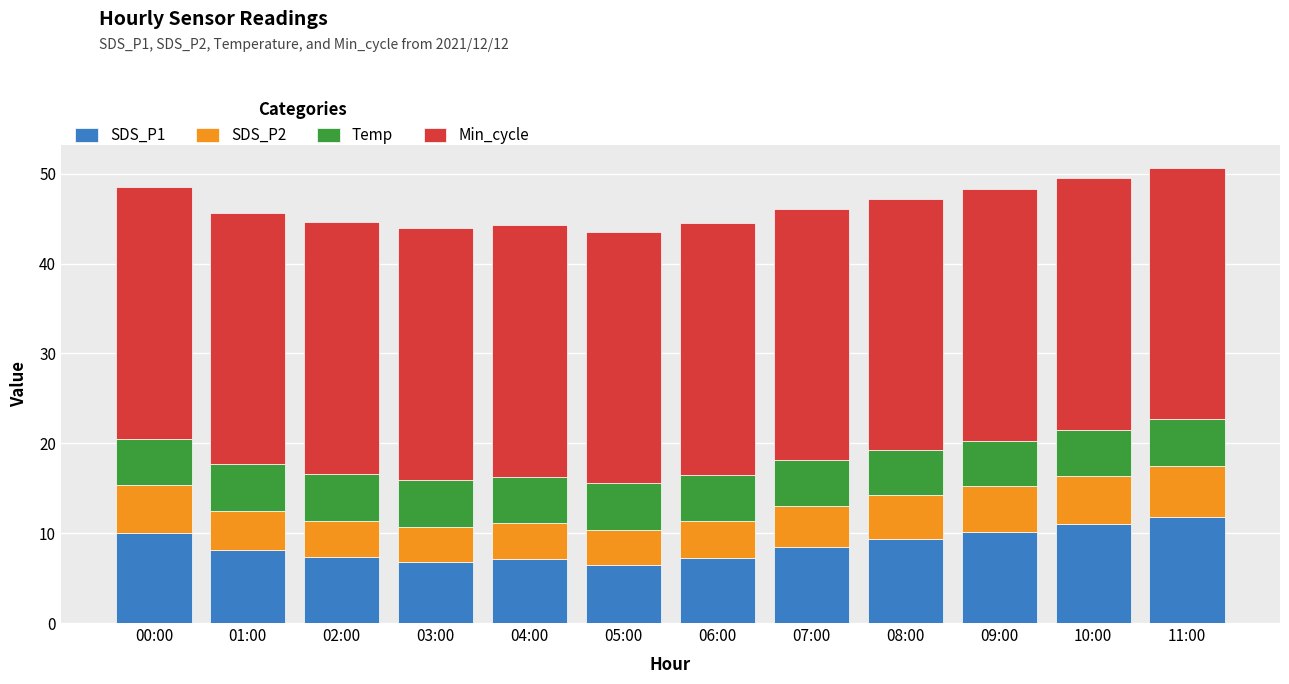

What is the average value of the SDS_P1 series?

8.6